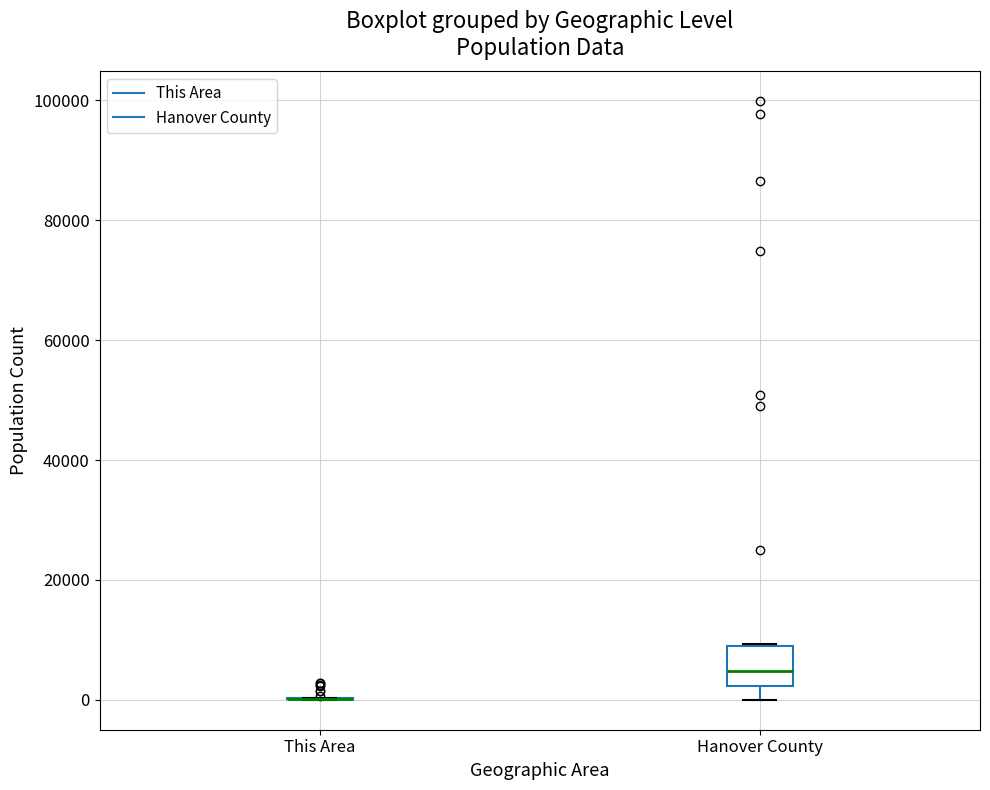

Which box is the tallest, from its lower edge to its upper edge?

Hanover County